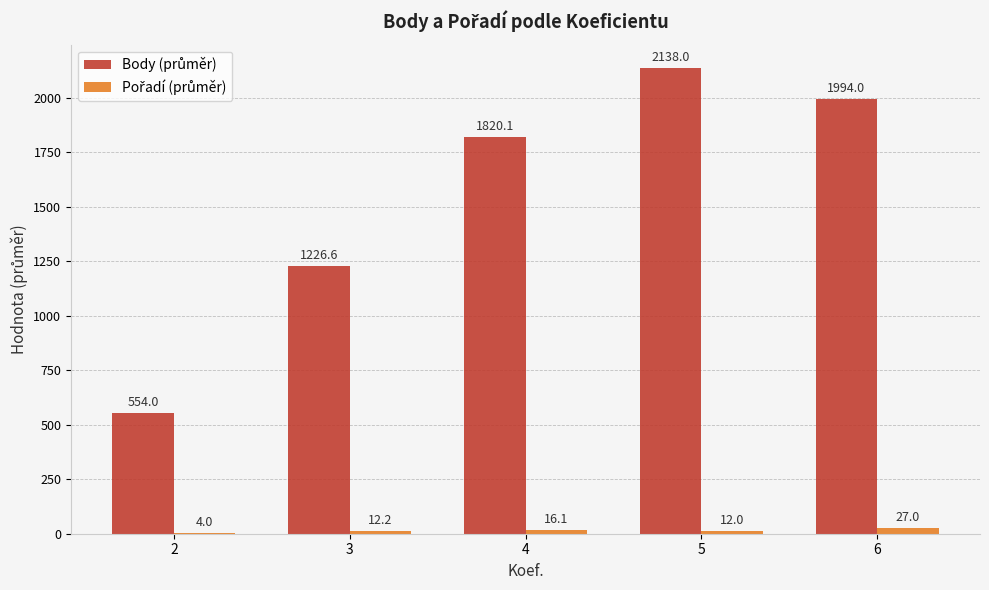

How many data points does each series have?

5